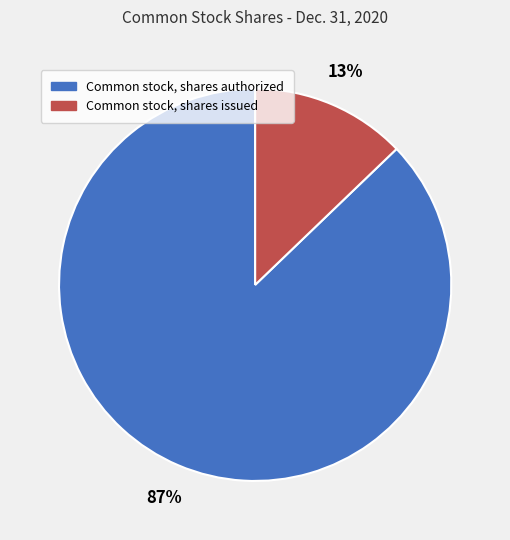

How many segments does this pie chart have?

2